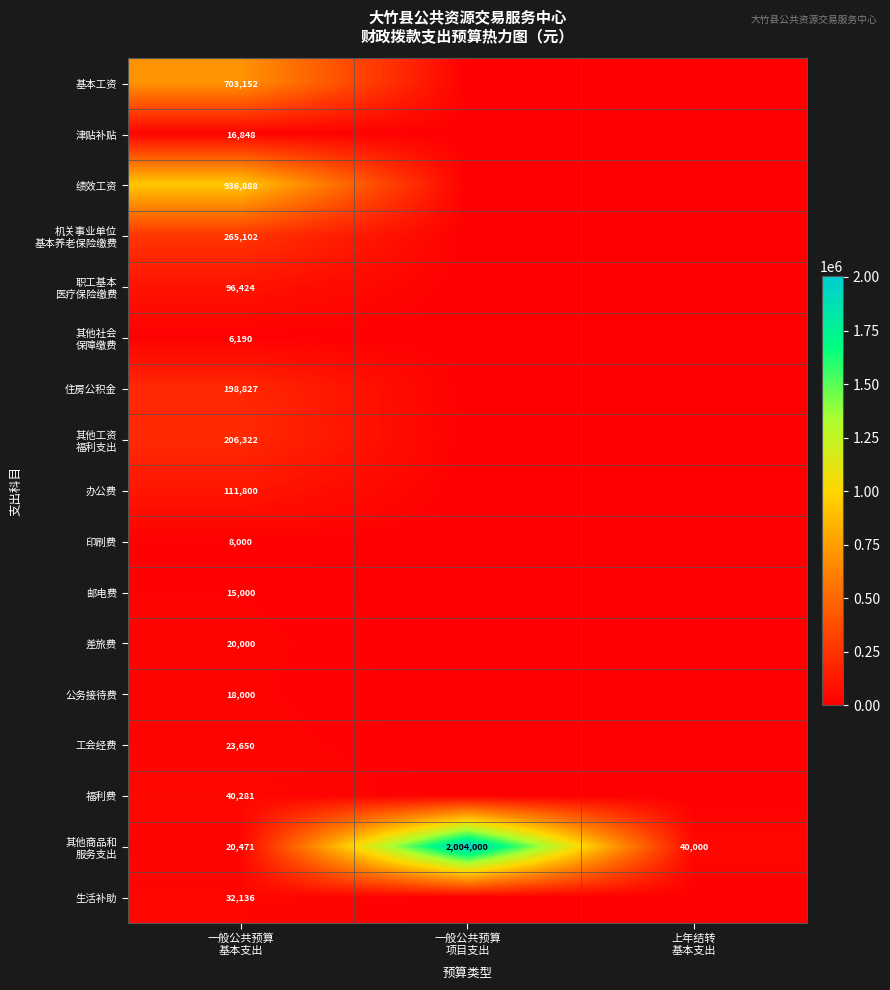

Between 一般公共预算
基本支出 and 一般公共预算
项目支出, which is larger?

一般公共预算
基本支出